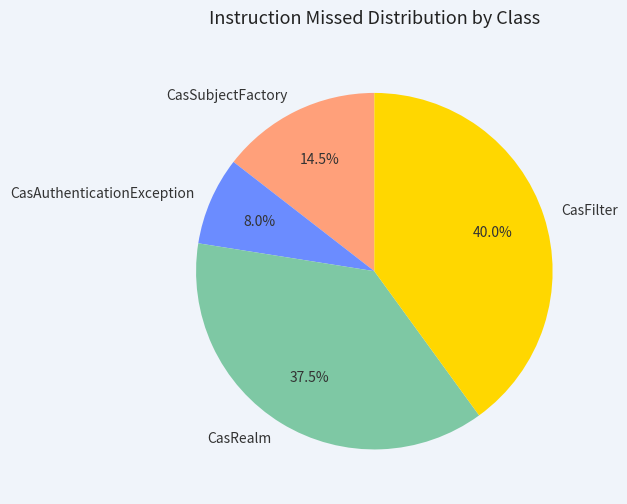

True or false: CasAuthenticationException accounts for 16% of the total.

False